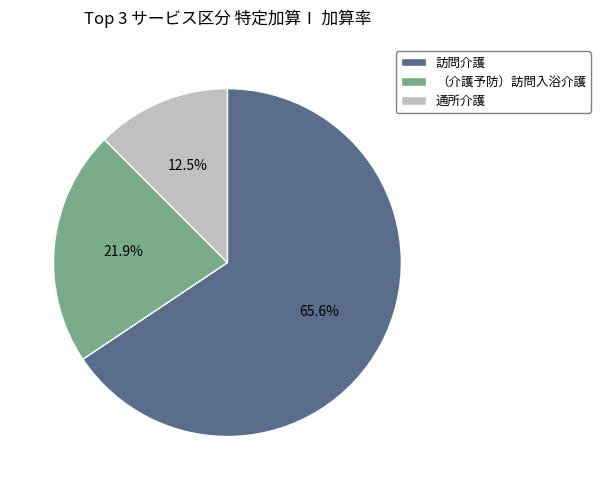

Which slice is the largest?

訪問介護